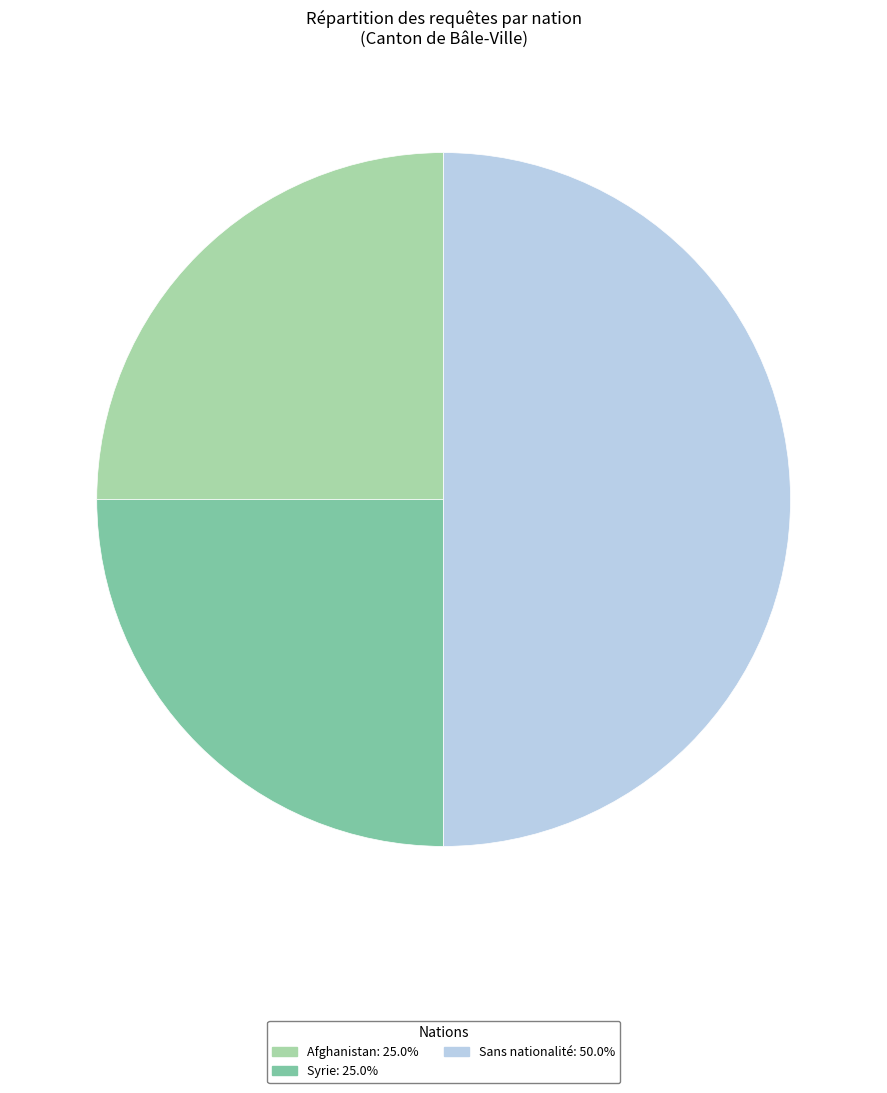

Is the sum of Syrie and Sans nationalité greater than half?

Yes